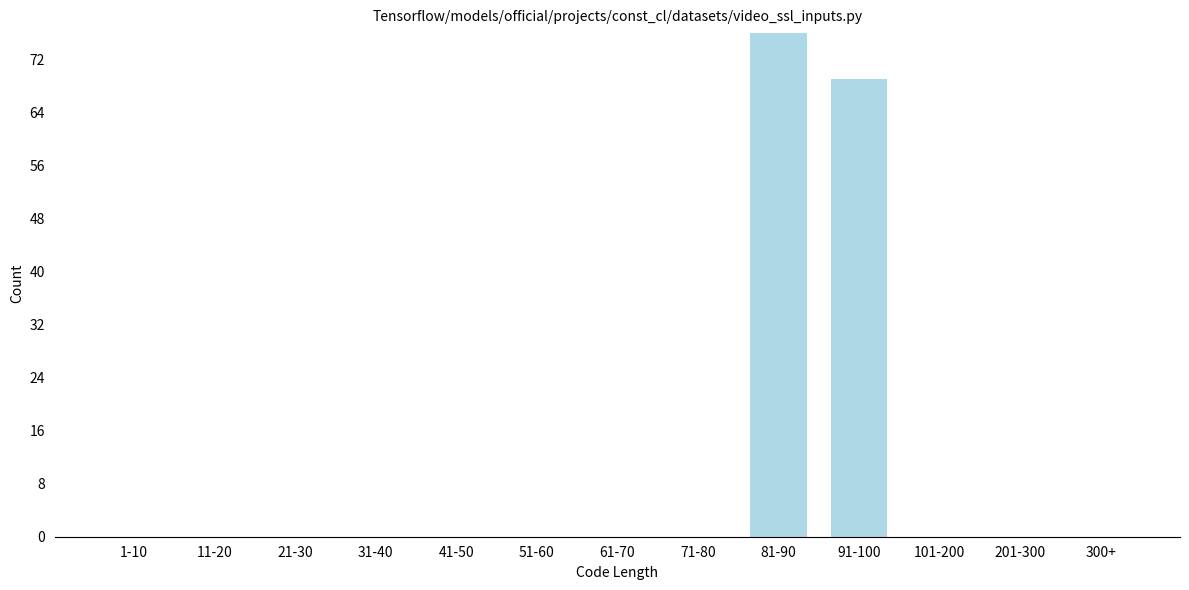

Reading right to left, extract all data points from this chart.

300+=0	201-300=0	101-200=0	91-100=69	81-90=76	71-80=0	61-70=0	51-60=0	41-50=0	31-40=0	21-30=0	11-20=0	1-10=0